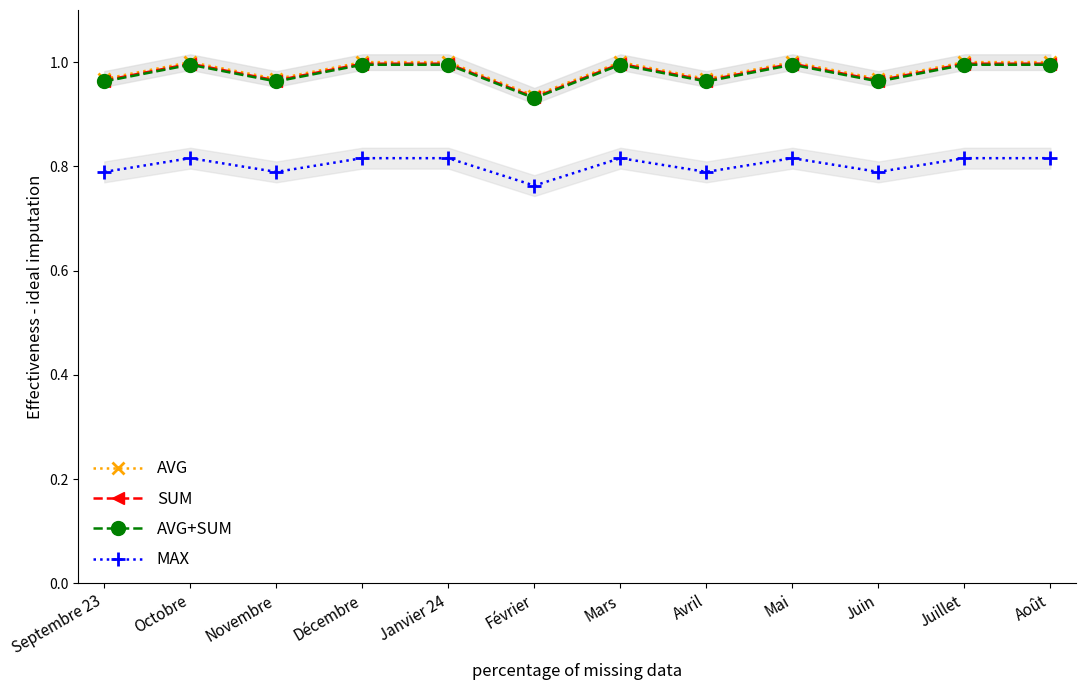

What is the label of the 7th point from the left?

Mars